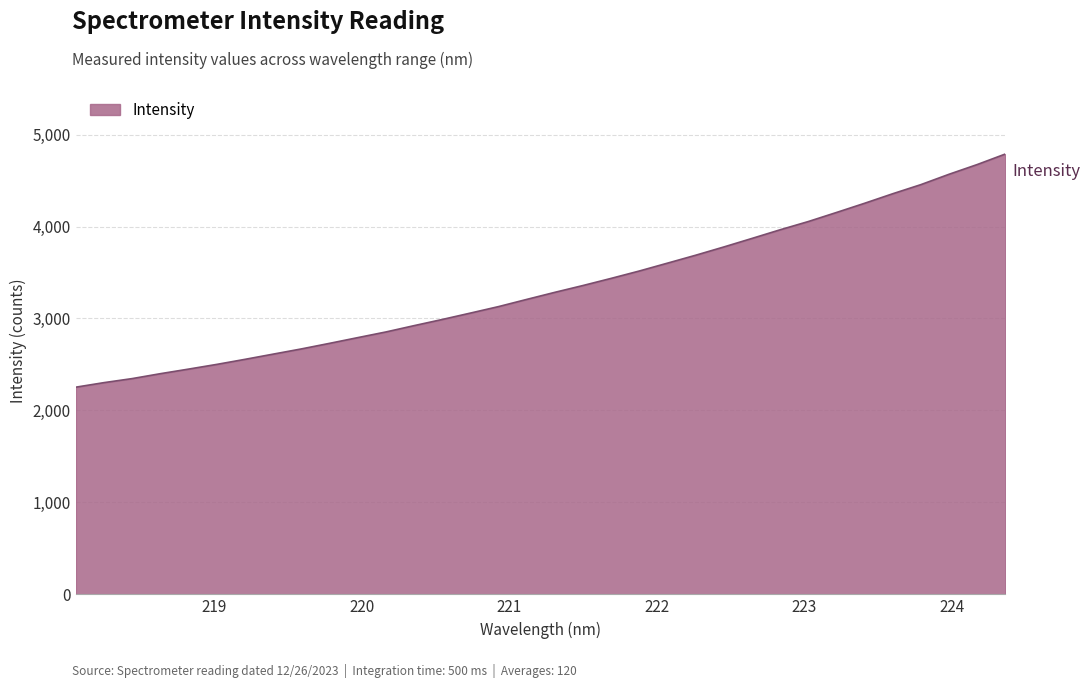

What is the greatest value displayed?

4788.0